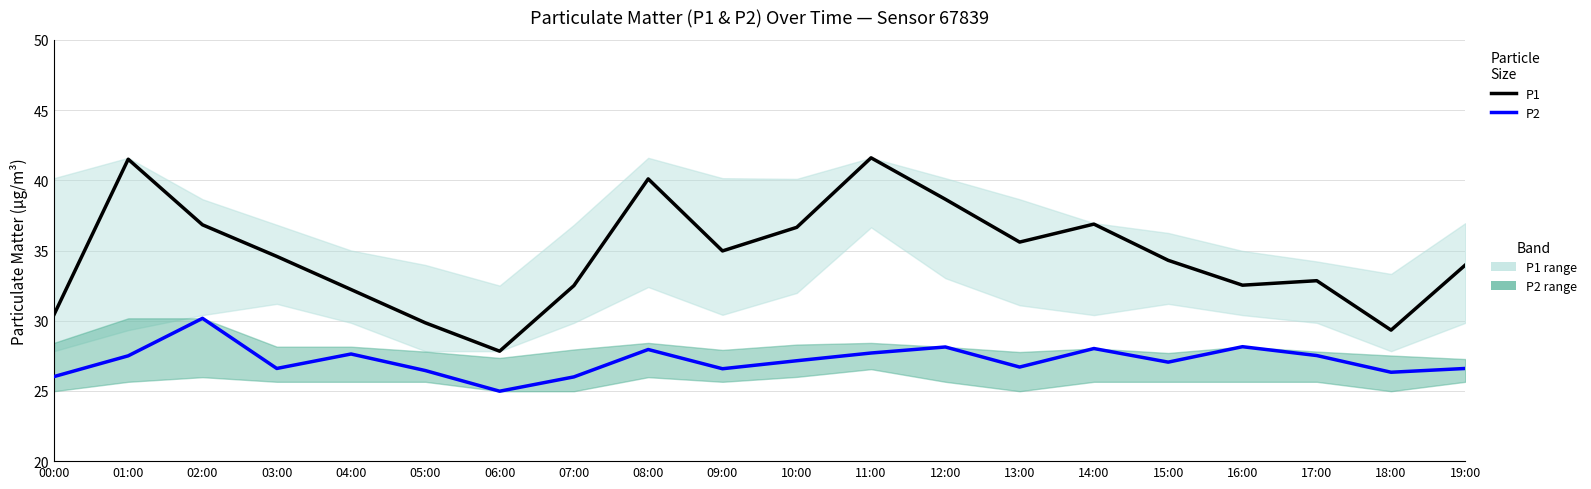

What is the sum of all P1 (LTM-style) values?

693.2